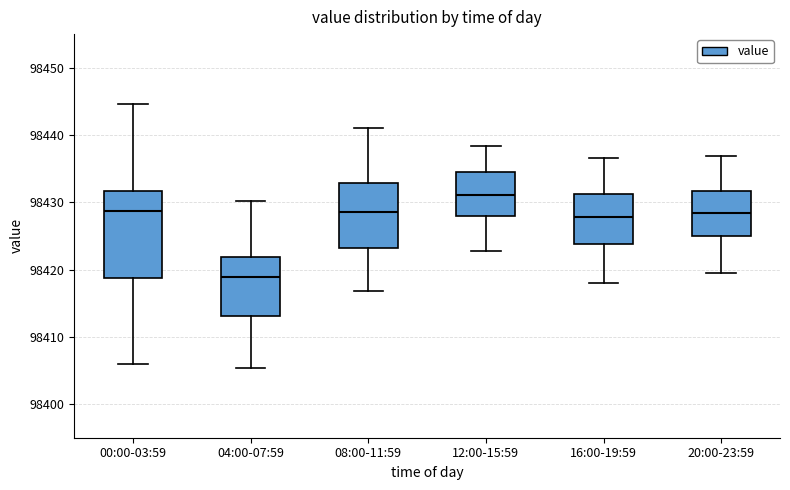

Comparing the boxes themselves (not the whiskers), which one is the tallest?

00:00-03:59